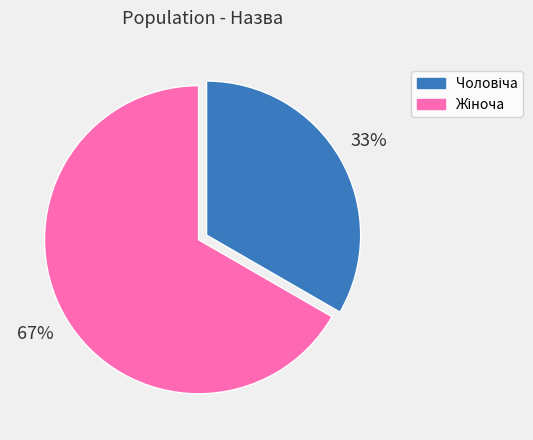

Is there any slice that represents more than half of the pie?

Yes